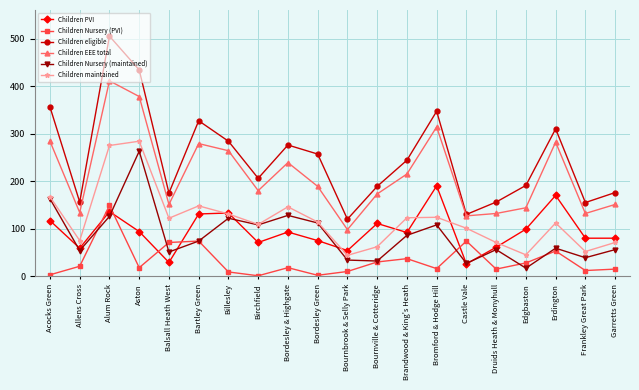

Which series has the widest spread of values?

Children eligible